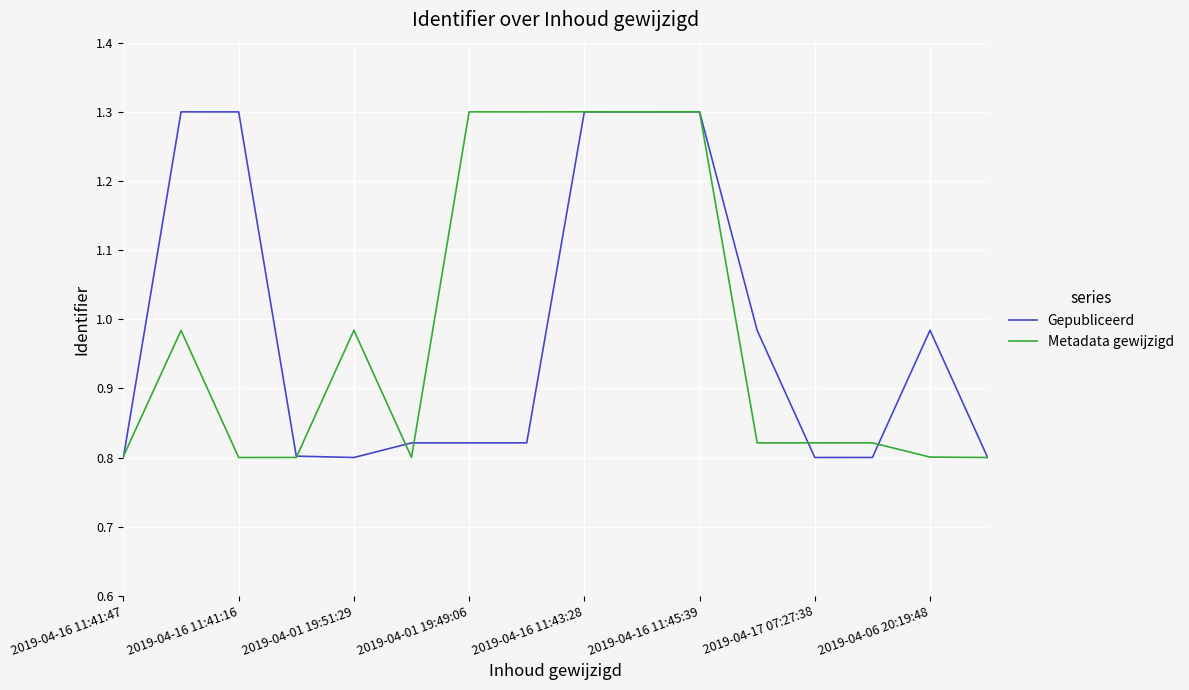

At how many categories does at least one series exceed 0?

16